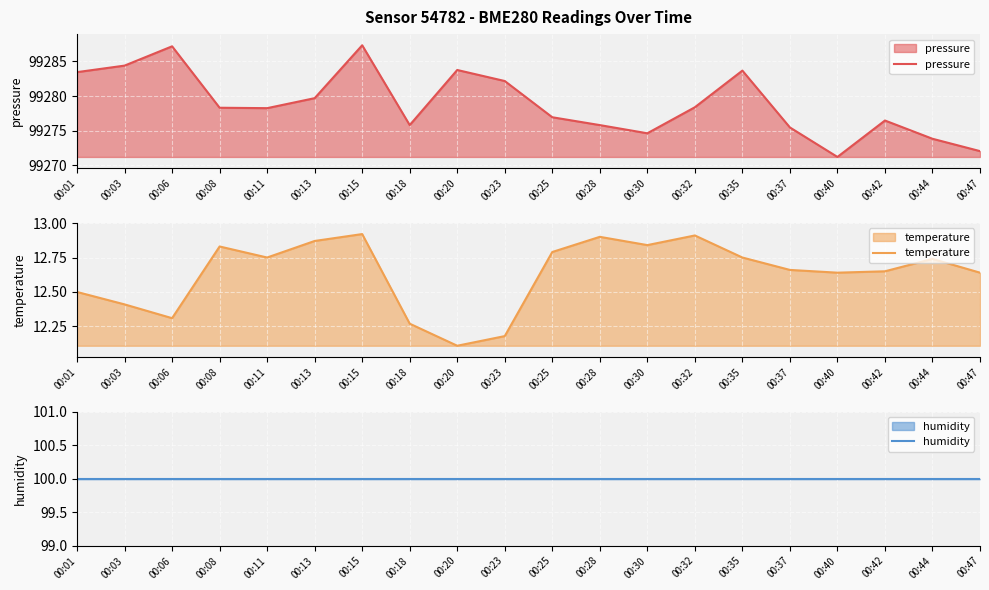

Is it true that temperature equals 19.7 at 00:40?

False